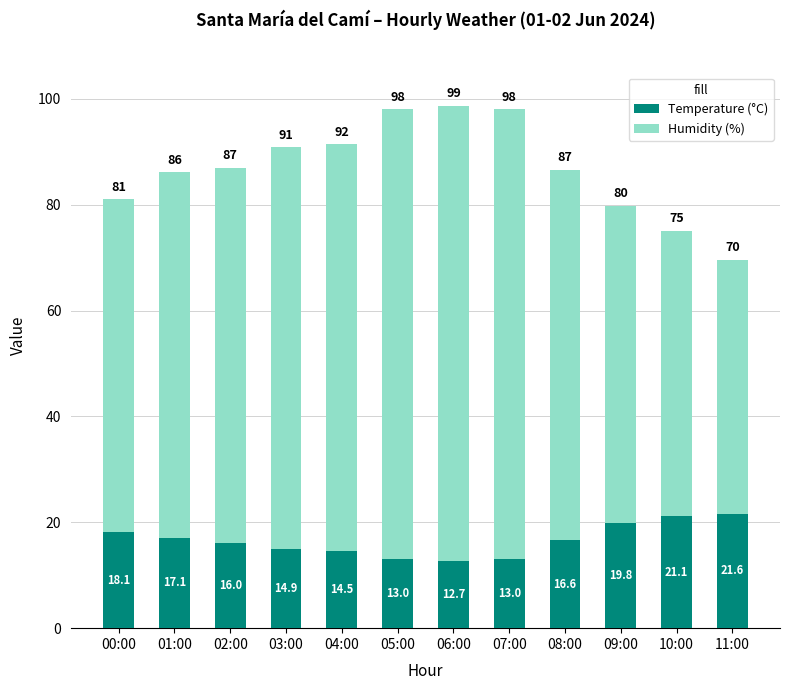

True or false: Temperature (°C) has a value of 23.7 at 01:00.

False